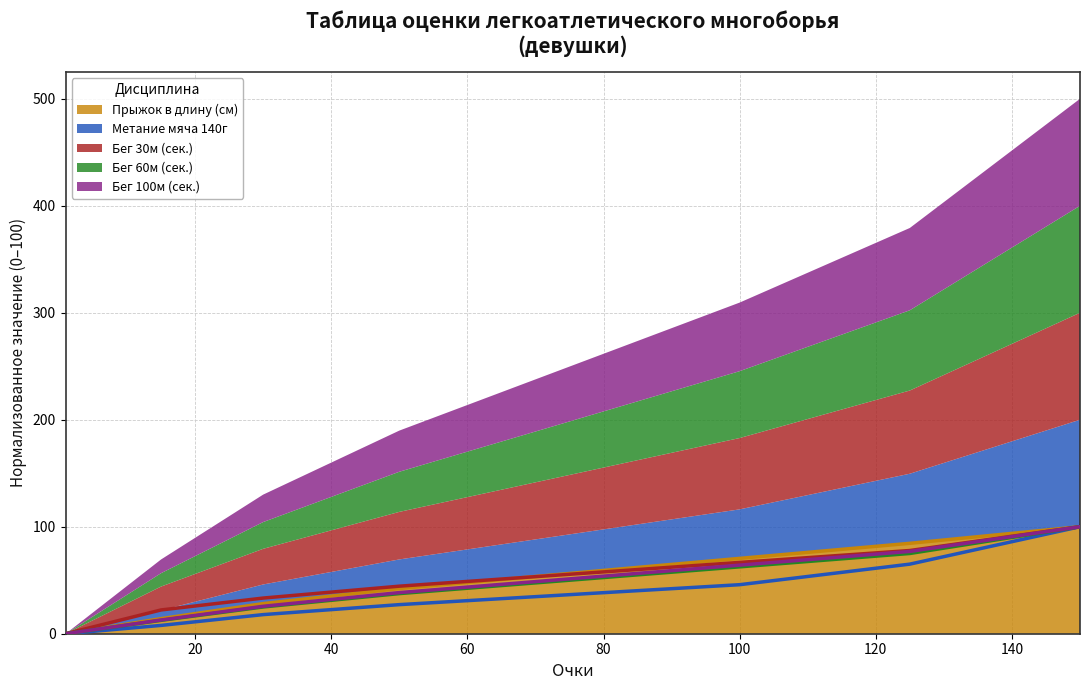

What is the highest value of the Бег 100м (сек.) series?

100.0